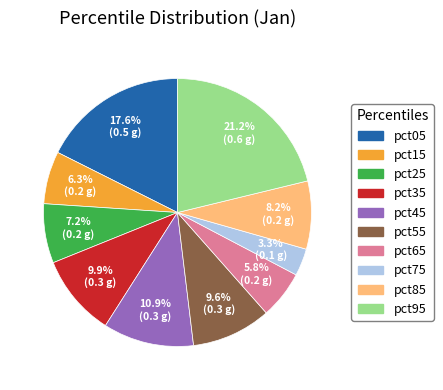

Which category has the biggest portion of the pie?

pct95